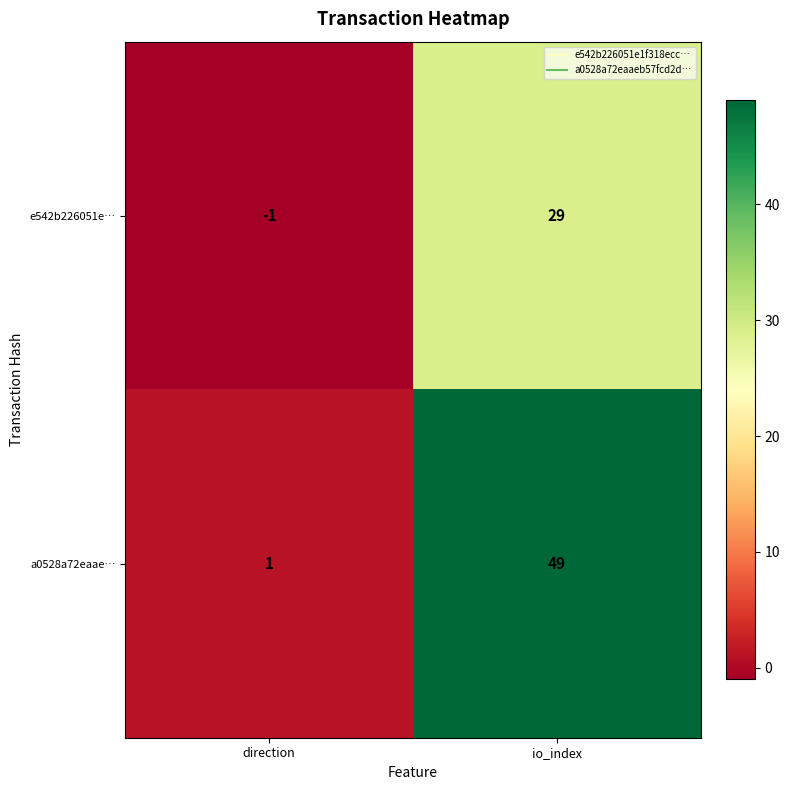

Reading left to right, extract all data points from this chart.

e542b226051e…: direction=-1	io_index=29
a0528a72eaae…: direction=1	io_index=49